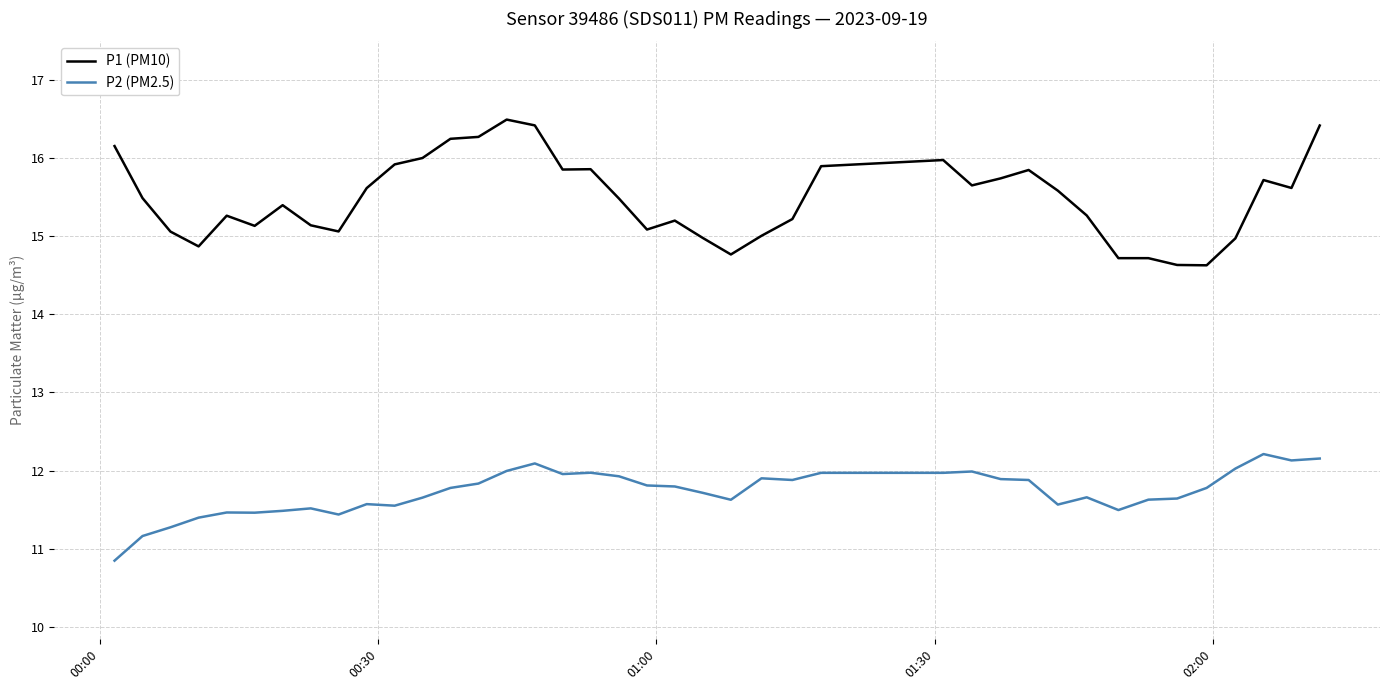

What is the average value of the P1 (PM10) series?

15.5